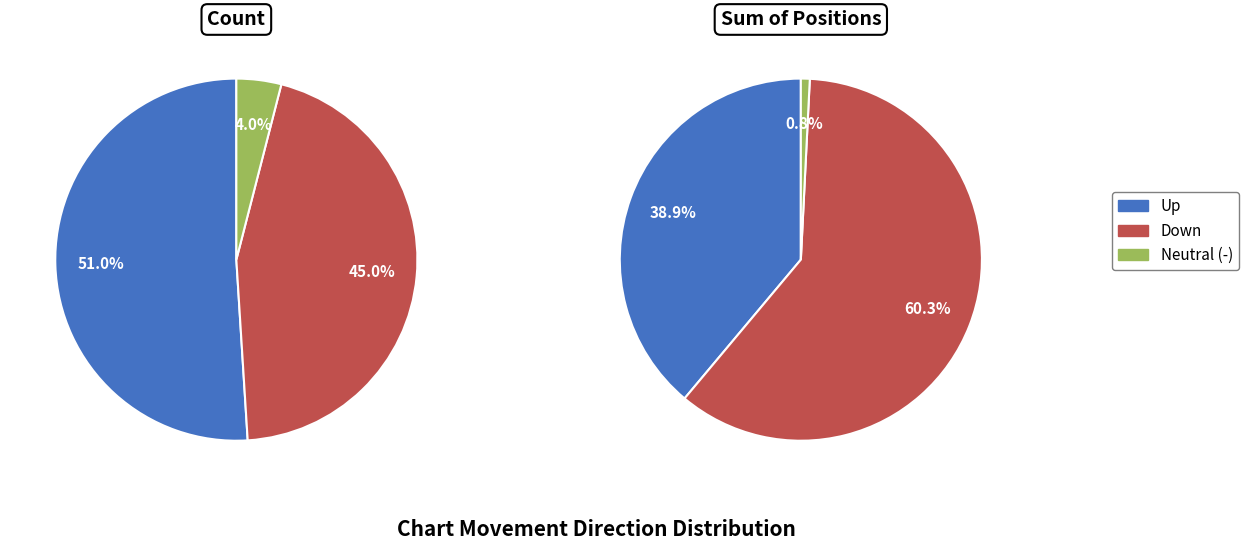

To the nearest percent, what is the combined percentage of down and up?

96%